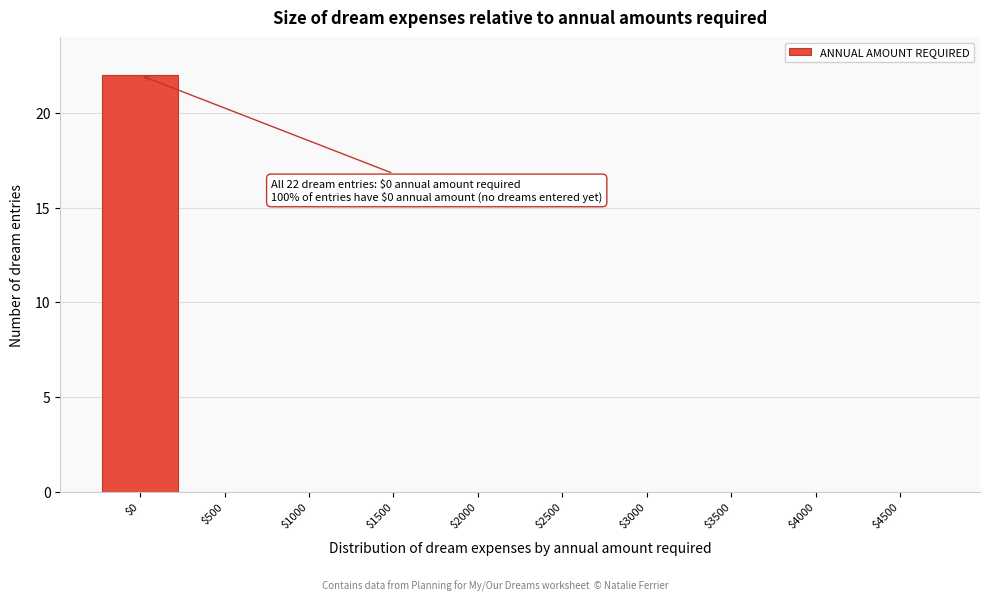

Which category has the highest value across all series?

$0